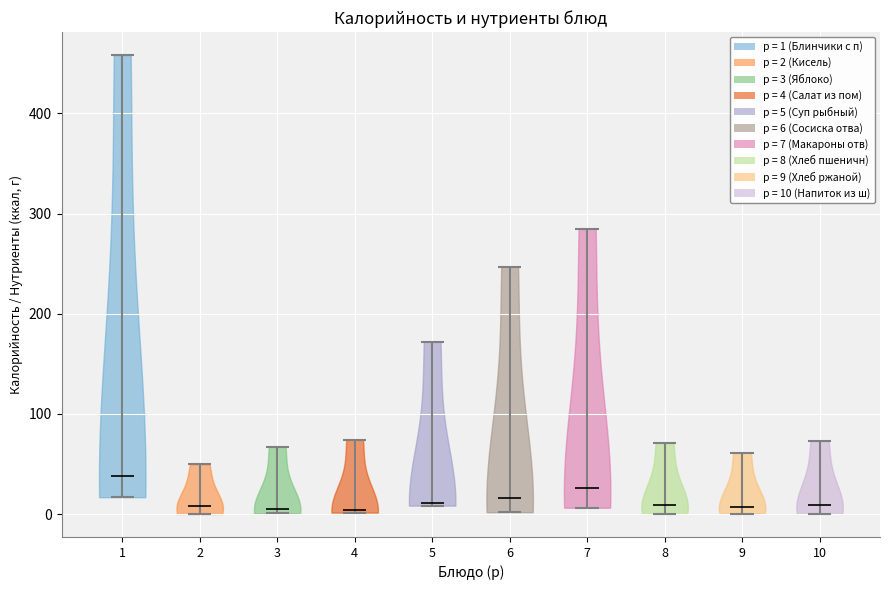

Reading left to right, read every violin against the y-axis: where its median line is, and the lowest and highest points it reaches. The values are not printed on the chart, so give them approximately, as read against the axis.

1: median line 40, lowest point 20, highest point 460
2: median line 10, lowest point 0, highest point 50
3: median line 0, lowest point 0, highest point 70
4: median line 0, lowest point 0, highest point 70
5: median line 10, lowest point 10, highest point 170
6: median line 20, lowest point 0, highest point 250
7: median line 30, lowest point 10, highest point 290
8: median line 10, lowest point 0, highest point 70
9: median line 10, lowest point 0, highest point 60
10: median line 10, lowest point 0, highest point 70